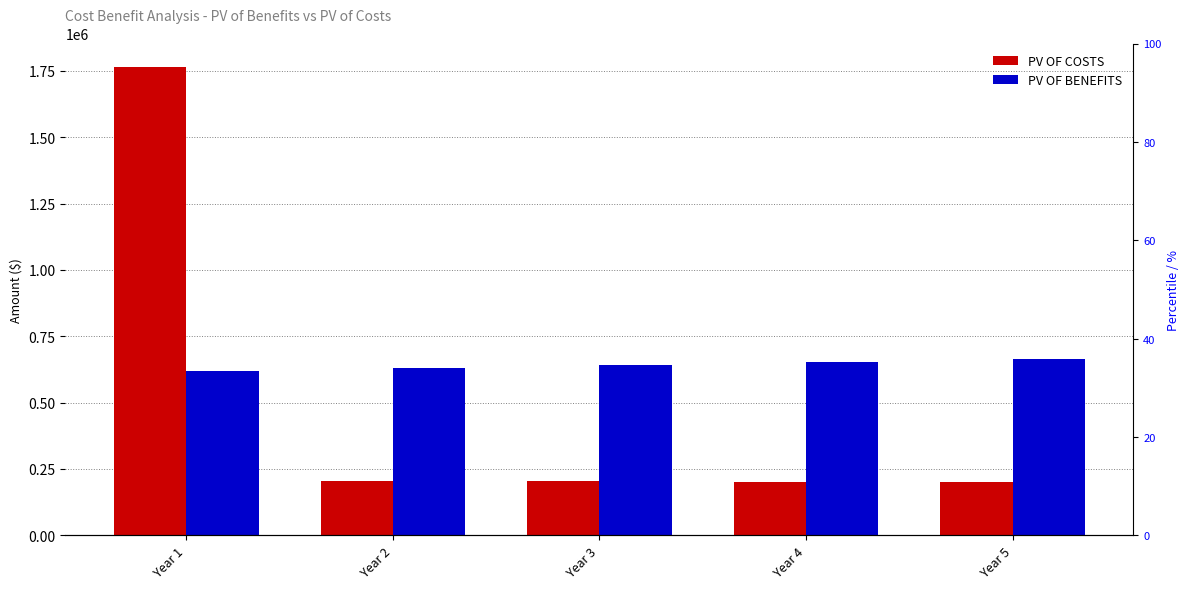

Which label corresponds to the largest value in the chart?

Year 1